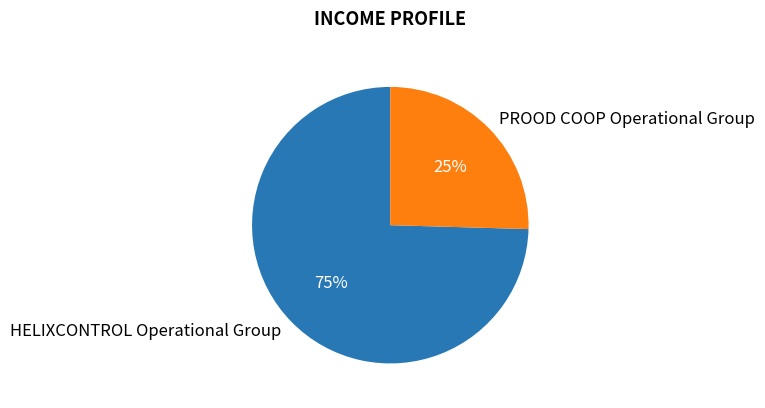

What percentage is the HELIXCONTROL Operational Group slice, to the nearest percent?

75%